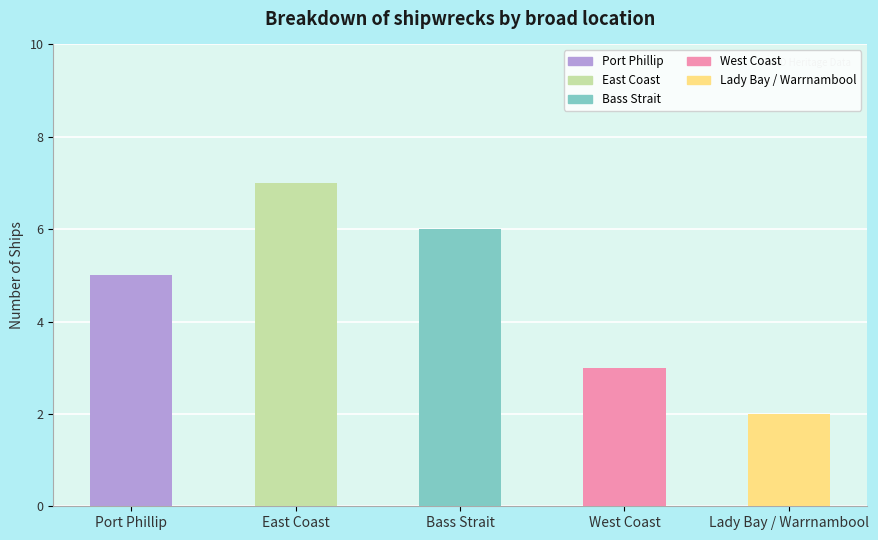

What is the maximum value shown in the chart?

7